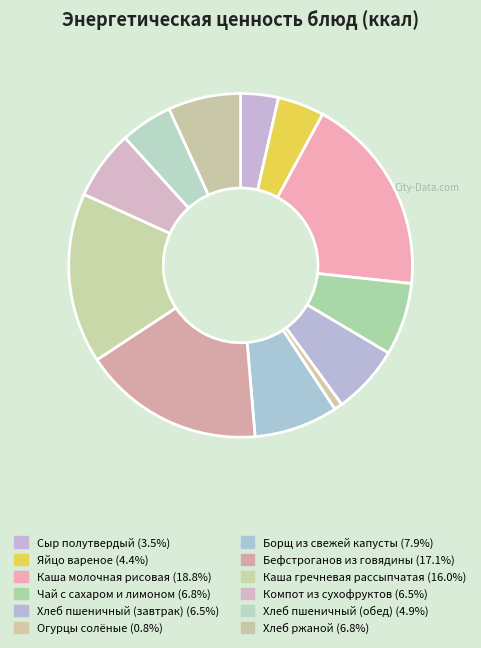

Count the number of slices in the pie.

12